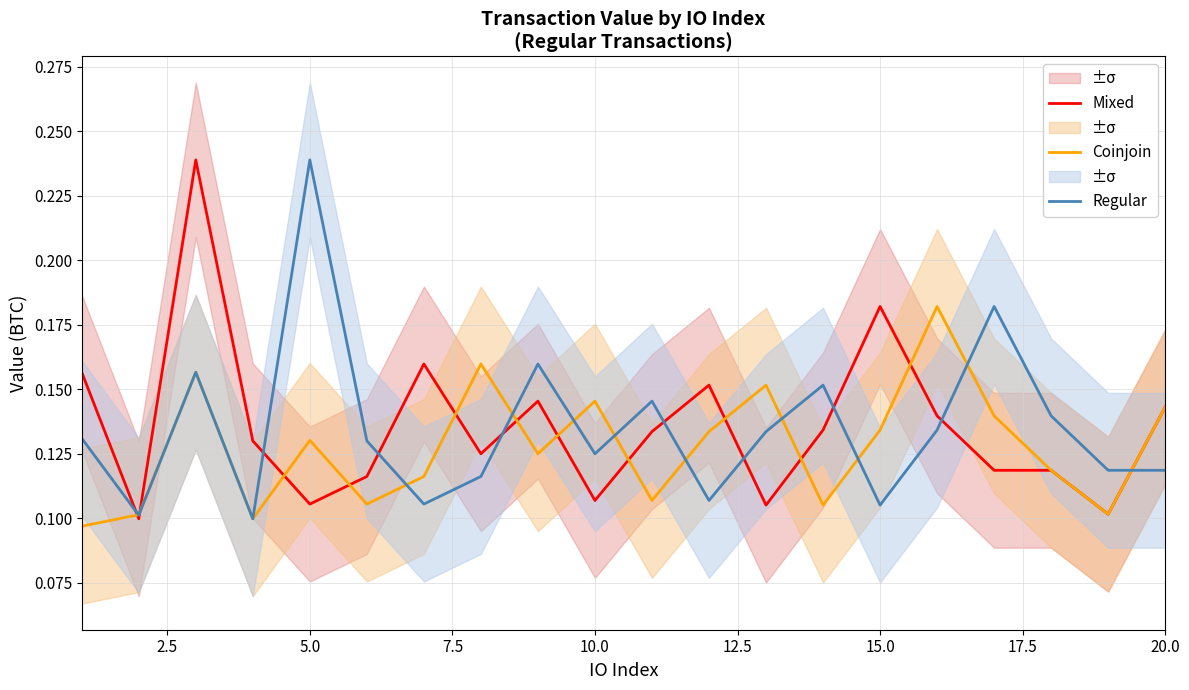

Which series has the widest spread of values?

Mixed